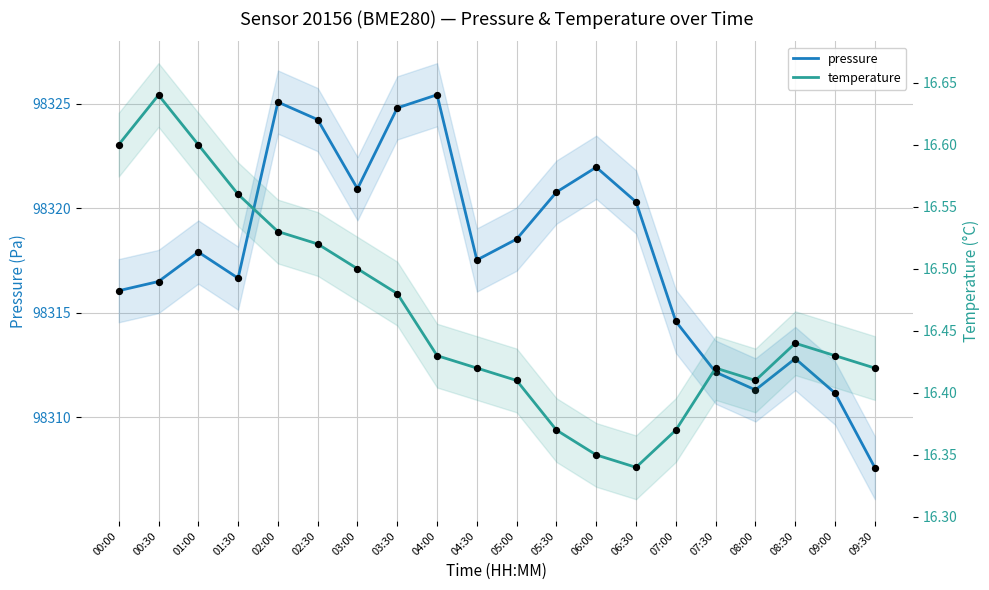

At which category is the sum across all series the highest?

04:00